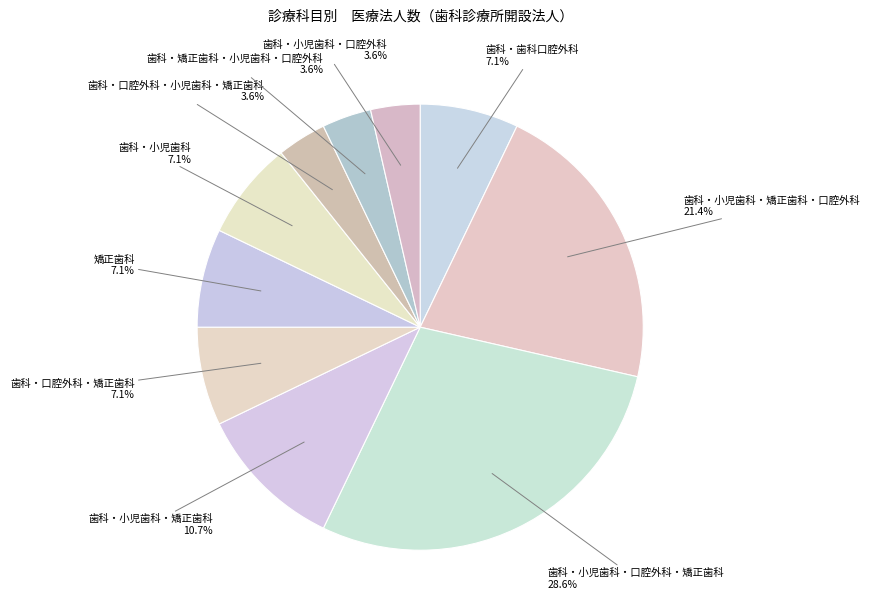

How many slices are in this pie chart?

10